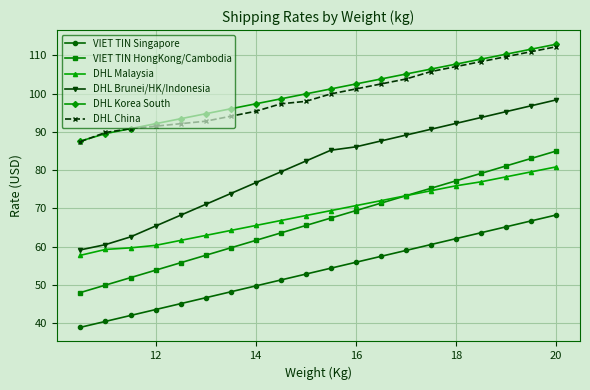

How many series are shown in this chart?

6